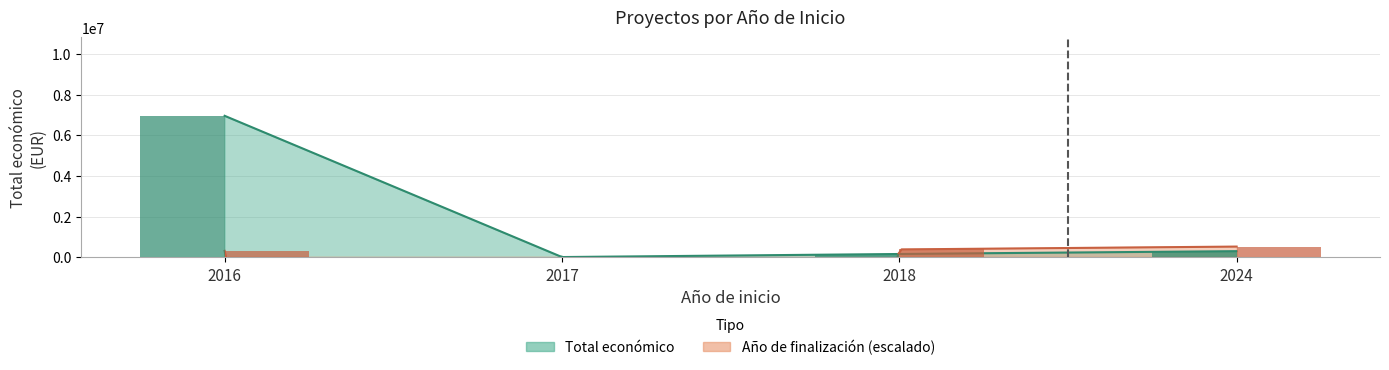

The Total económico series shows 1989185 at 2016. True or false?

False